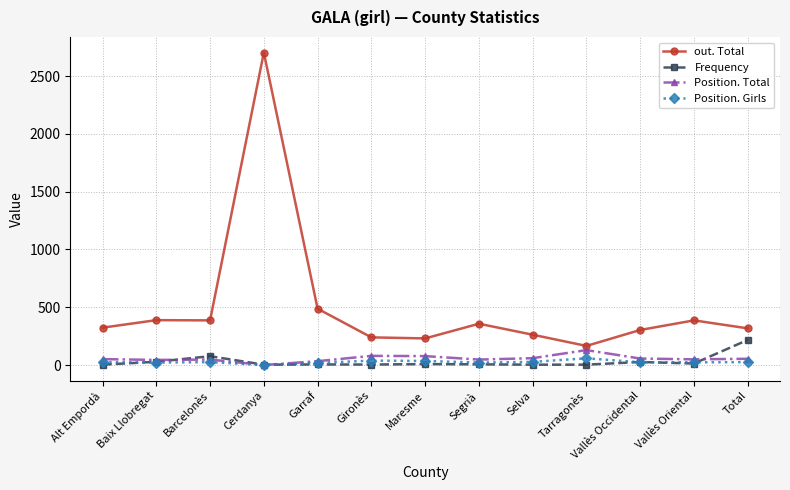

The out. Total series shows 488 at Garraf. True or false?

True